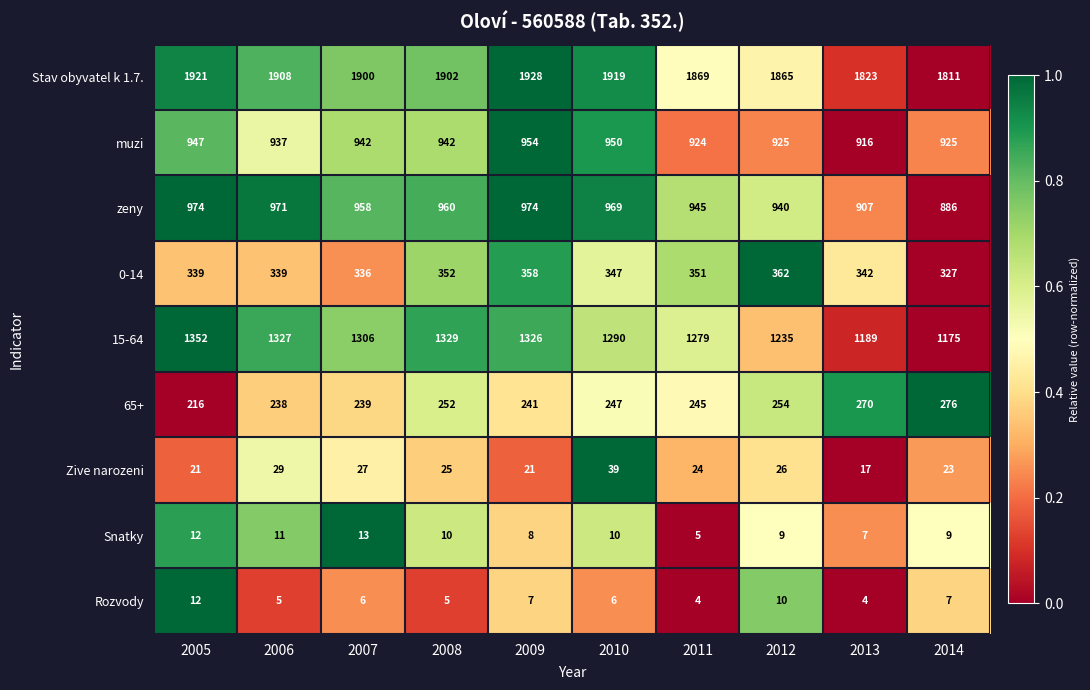

Which series has the largest range (max minus min)?

15-64